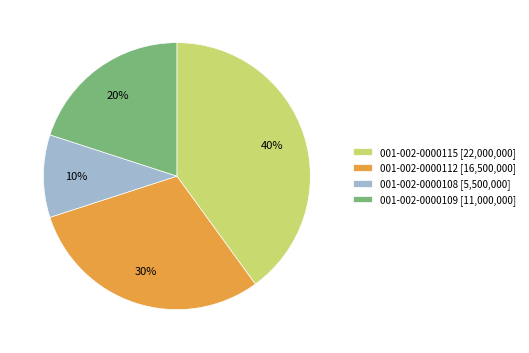

The 001-002-0000109 slice represents 10% of the pie. True or false?

False